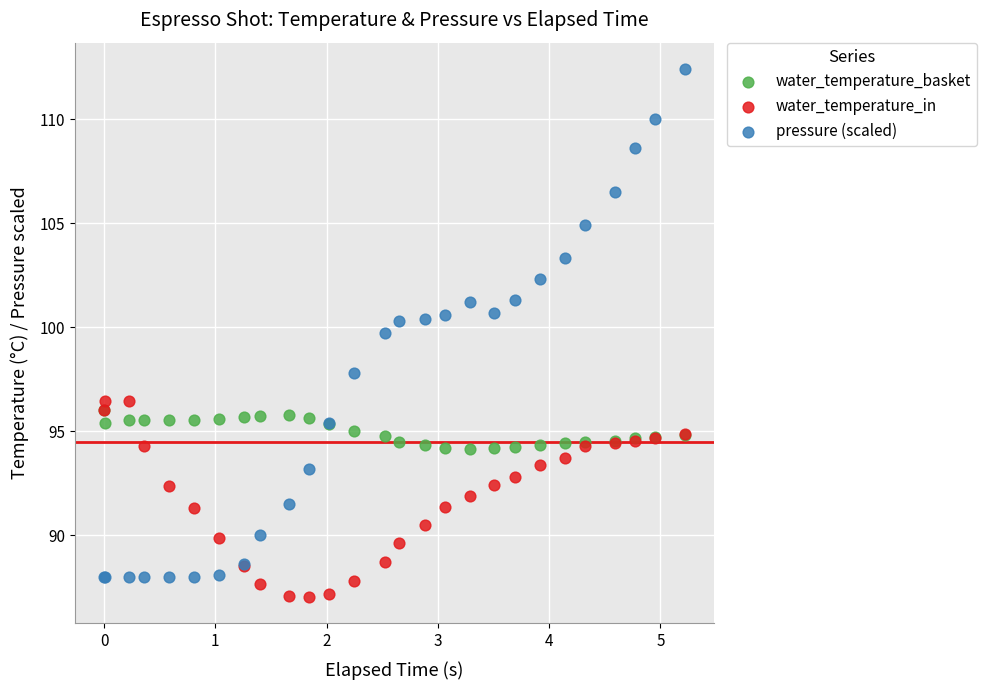

Which series reaches the minimum Y coordinate?

water_temperature_in